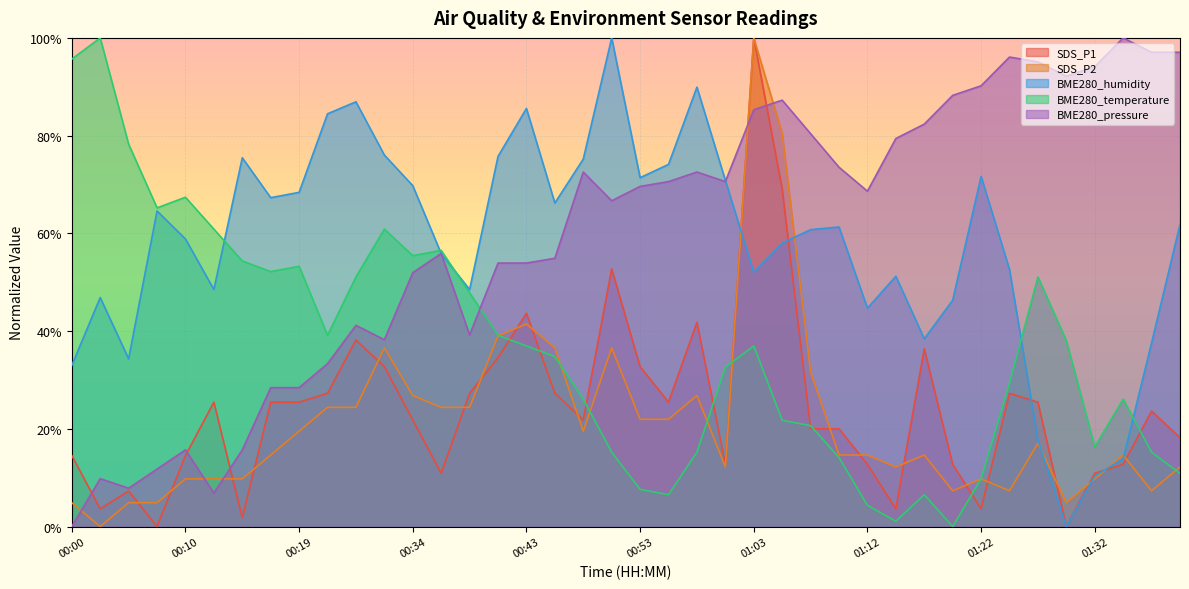

Does the chart display data point markers on the line(s)?

No